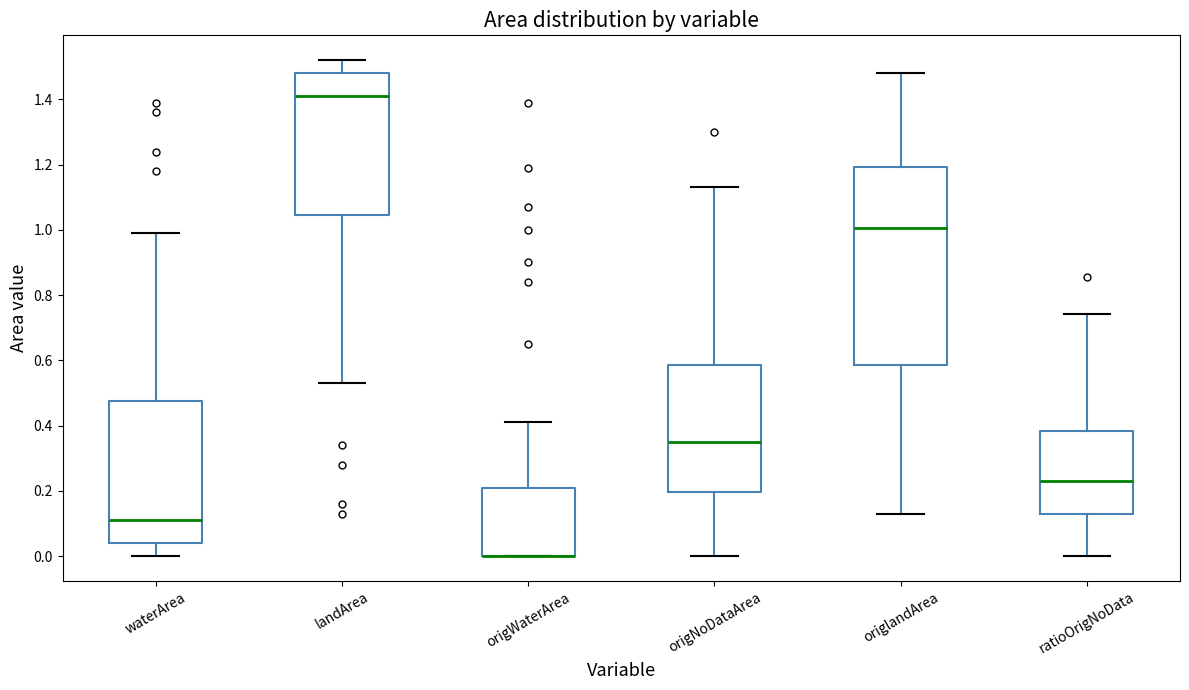

Where is the lower edge of the box for origlandArea on the y-axis? The values are not printed on the chart, so give them approximately, as read against the axis.

0.58